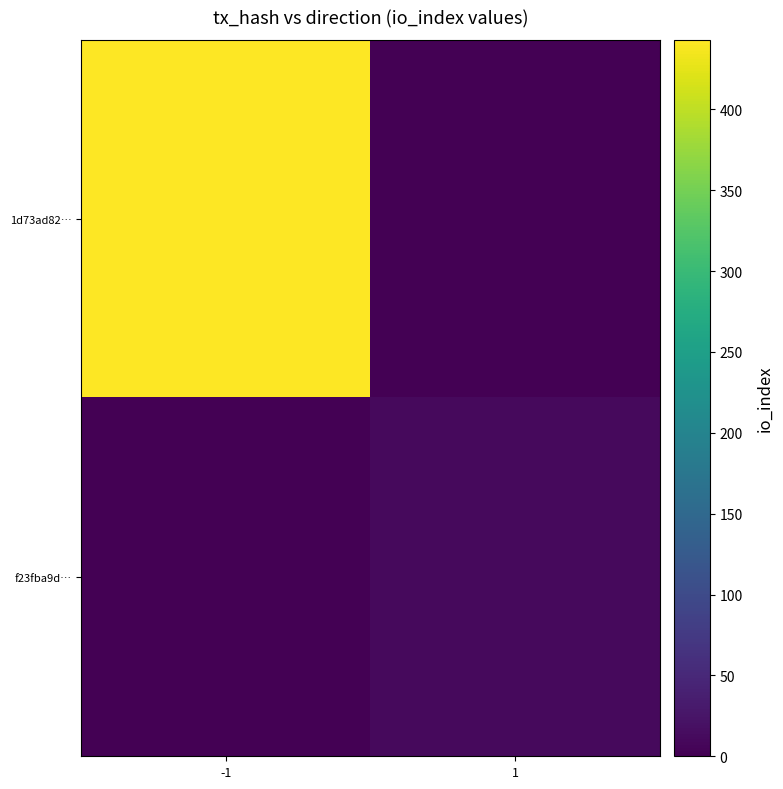

At how many categories does at least one series exceed 292?

1